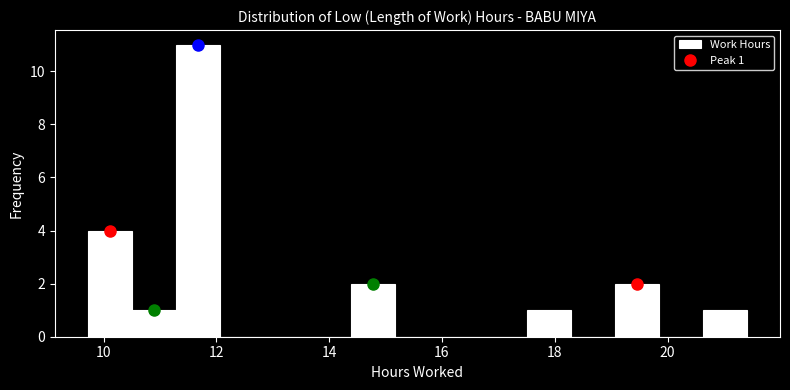

Around what value on the x-axis is the tallest bar? Give the approximate position of its centre, as read against the axis.

11.6